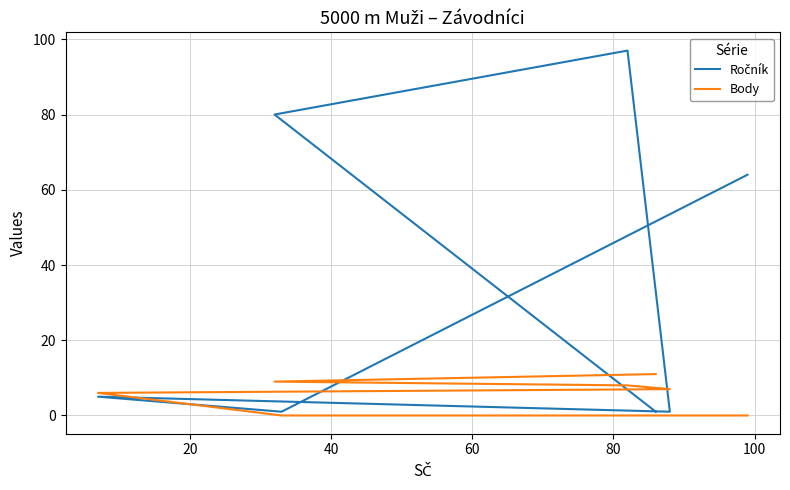

True or false: Body has more than 1 points higher than both neighbors.

False